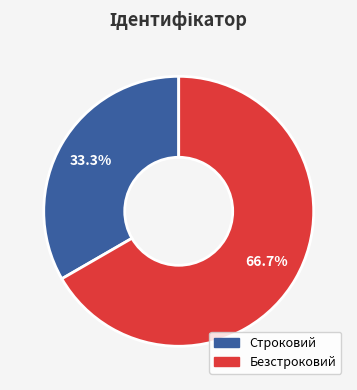

Which slice is the largest?

Безстроковий